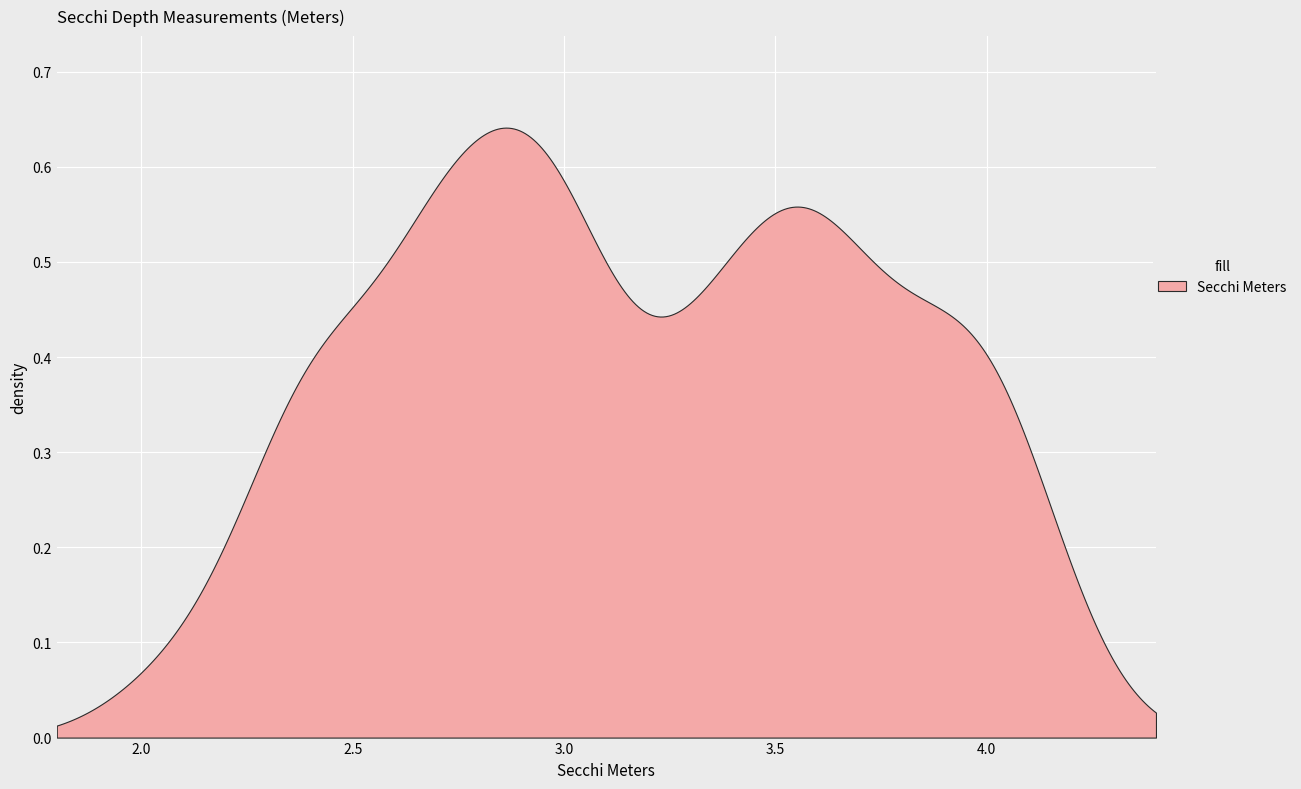

What is the ratio of the value at 10 to the value at 12?

1.0